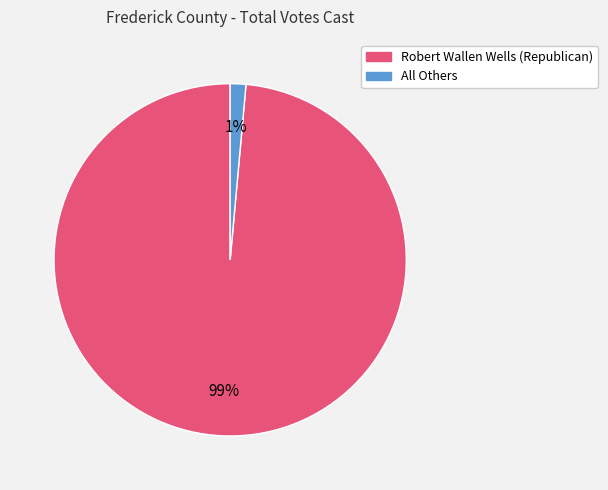

To the nearest percent, what is the combined percentage of Robert Wallen Wells (Republican) and All Others?

100%